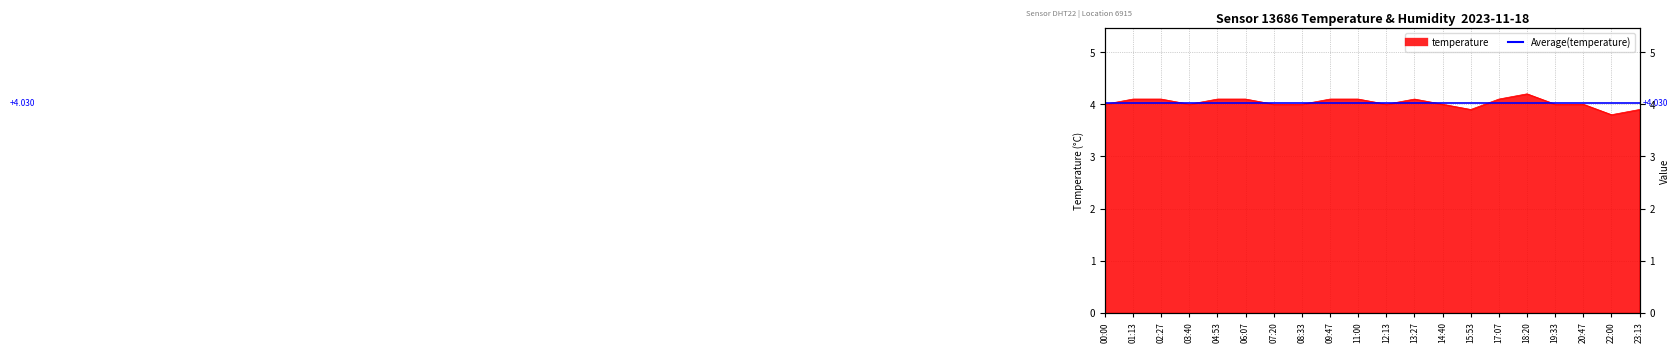

Rank the categories by value from lowest to highest.

22:00, 15:53, 23:13, 00:00, 03:40, 07:20, 08:33, 12:13, 14:40, 19:33, 20:47, 01:13, 02:27, 04:53, 06:07, 09:47, 11:00, 13:27, 17:07, 18:20